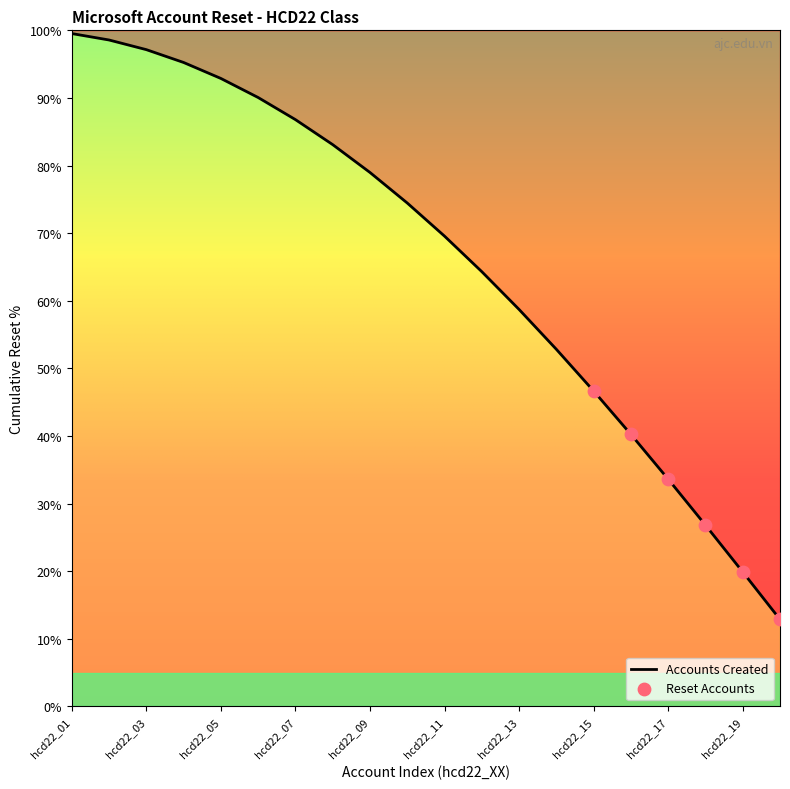

Between hcd22_16 and hcd22_02, which is larger?

hcd22_02